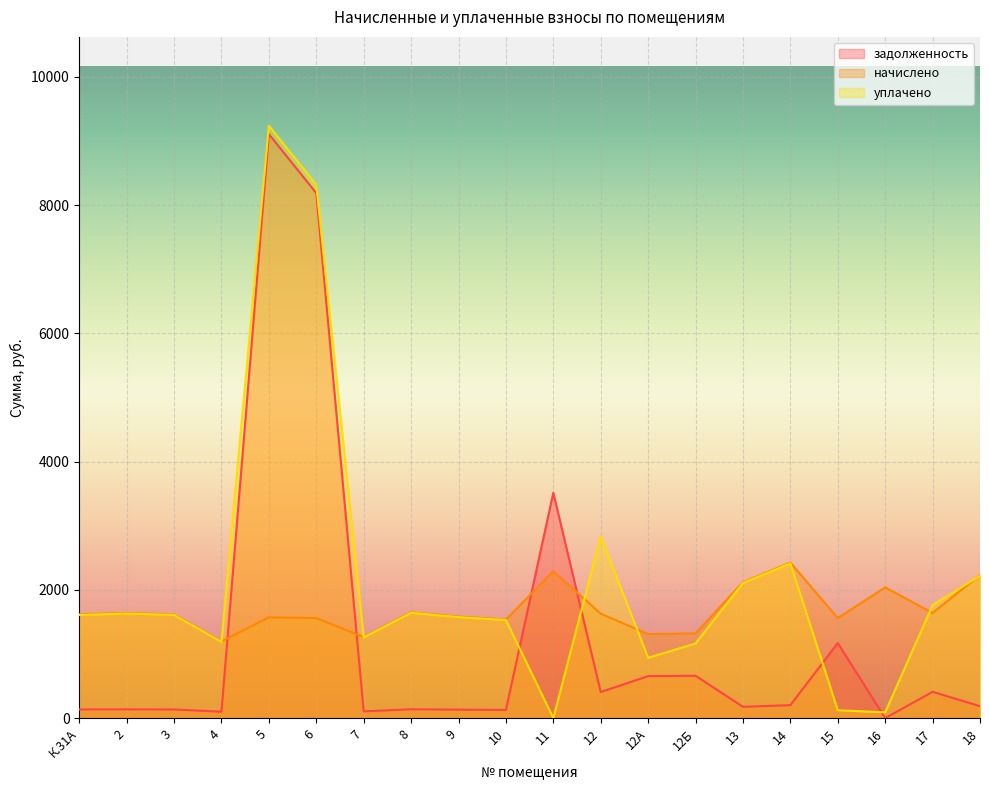

Where is задолженность nearest to the value 4553?

11